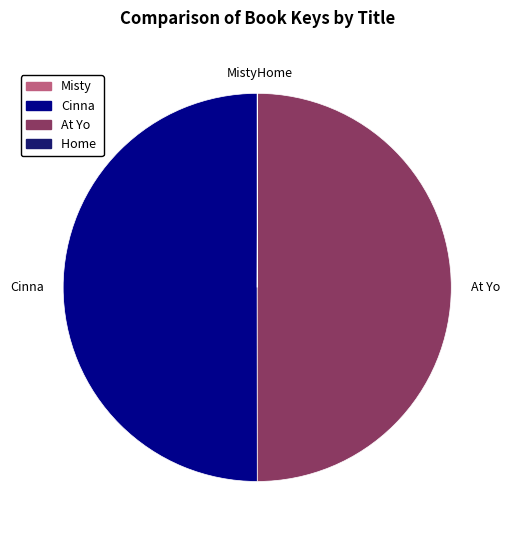

Rank the categories by value from lowest to highest.

Misty's Twilight, Home Place, At Your Service, Cinnabar, the One O'Clock Fox